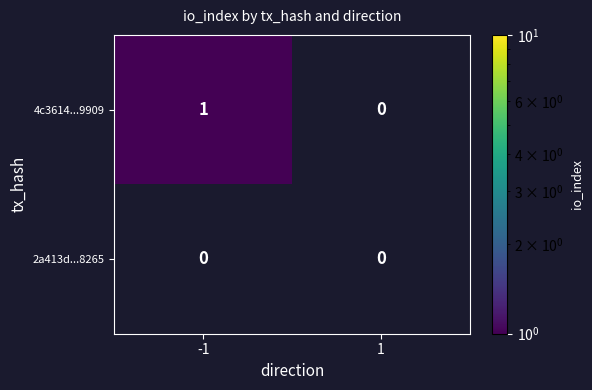

Rank the series by their maximum value, from lowest to highest.

2a413d...8265, 4c3614...9909